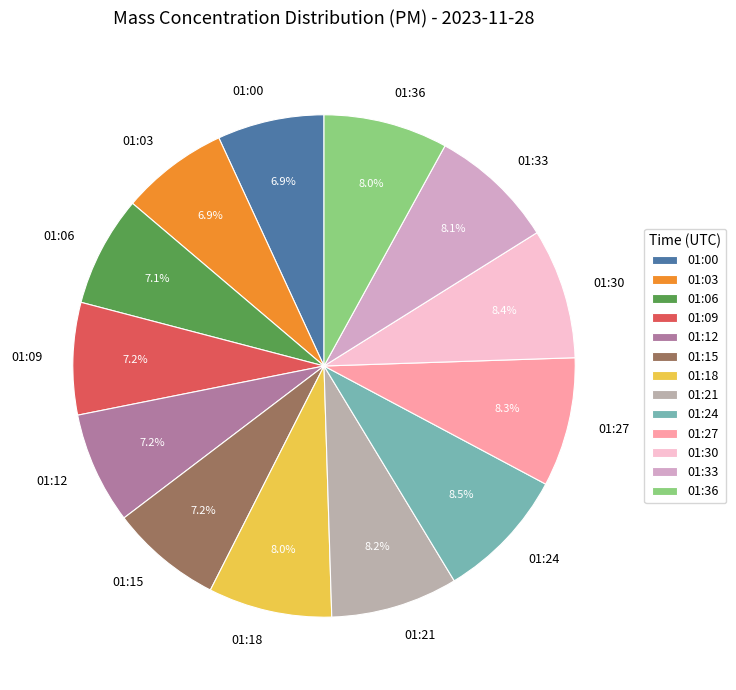

To the nearest percent, what is the average slice percentage?

8%